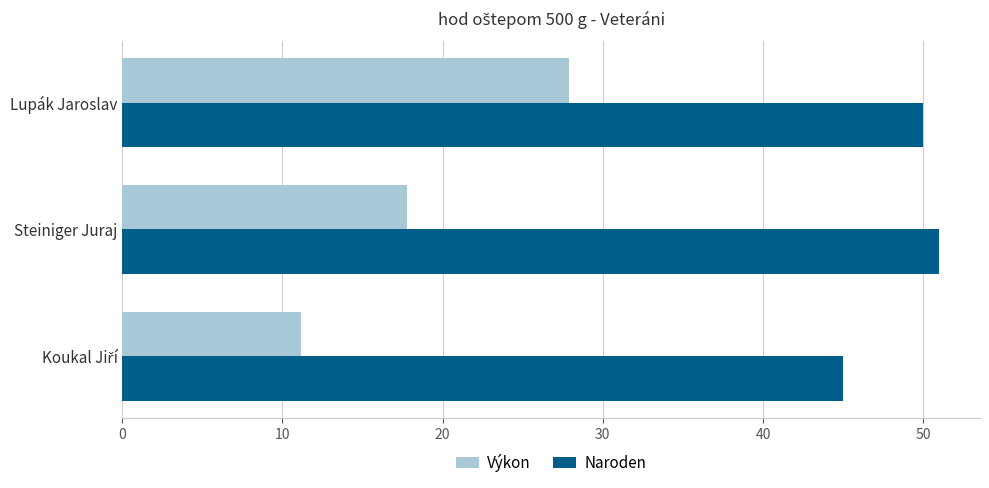

List the series in order of their overall mean, highest first.

Naroden, Výkon